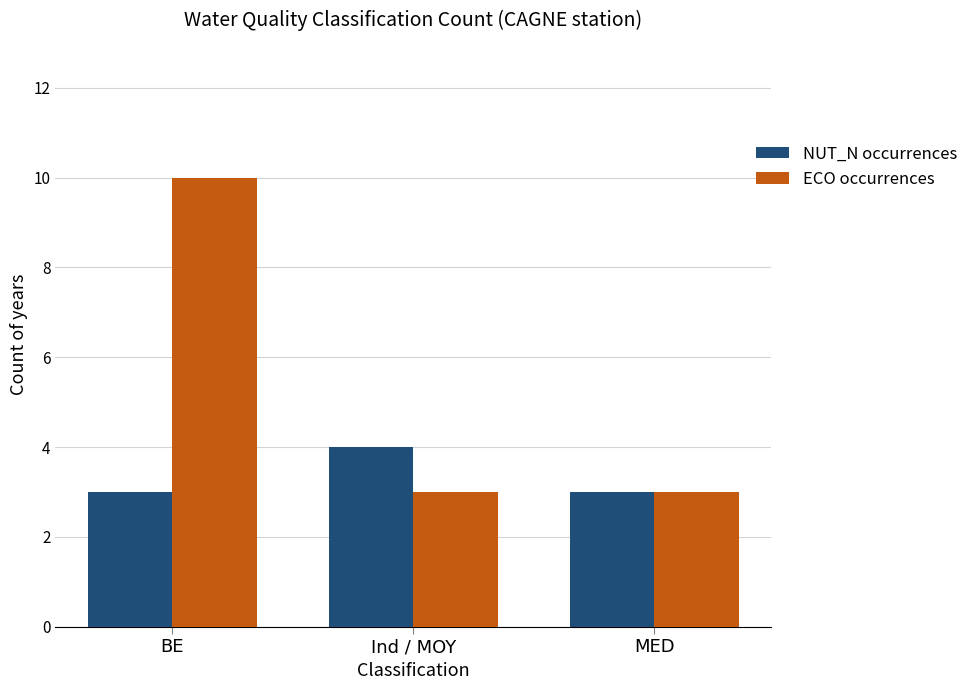

Reading left to right, what are all the values shown in this chart?

NUT_N occurrences: 3	4	3
ECO occurrences: 10	3	3